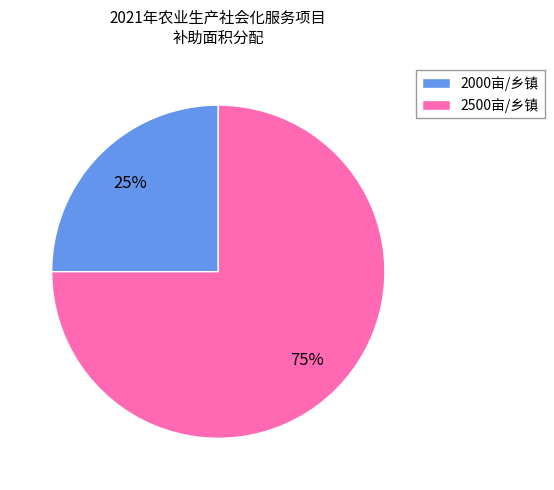

How many slices are in this pie chart?

2